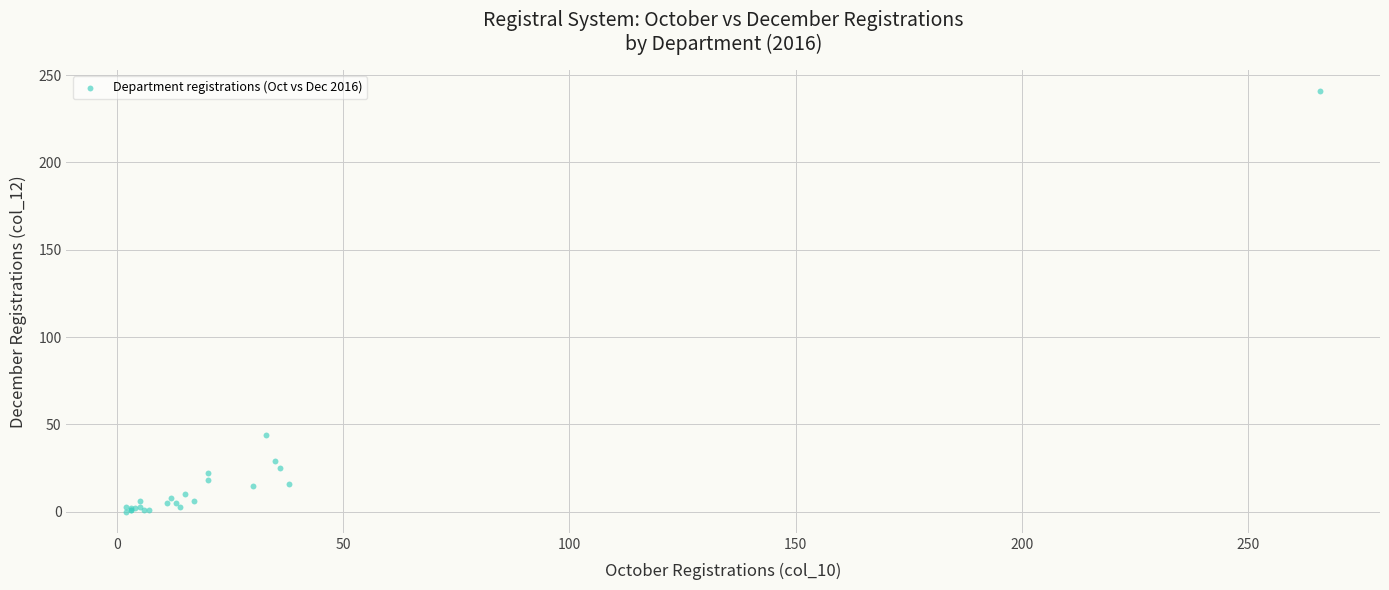

What Y value in the scatter plot is closest to 120?

44